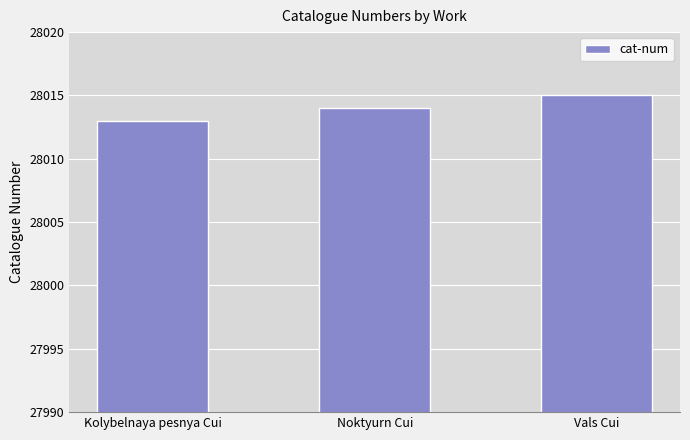

How many bars are there in total?

3